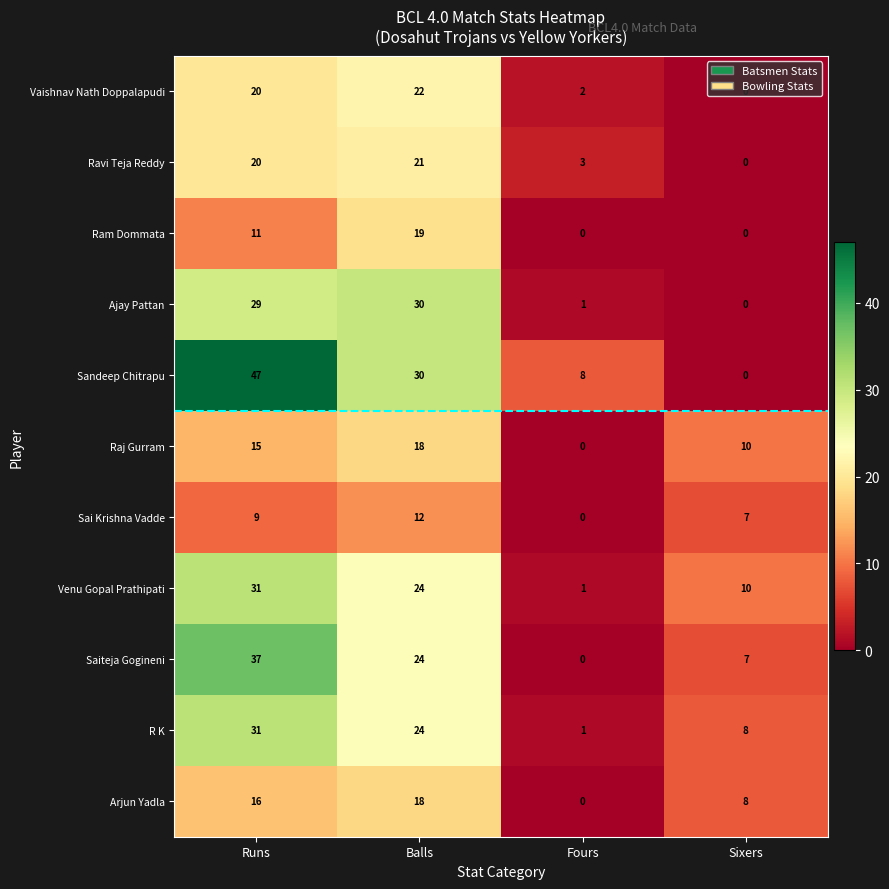

What is the sum of all Sandeep Chitrapu values?

85